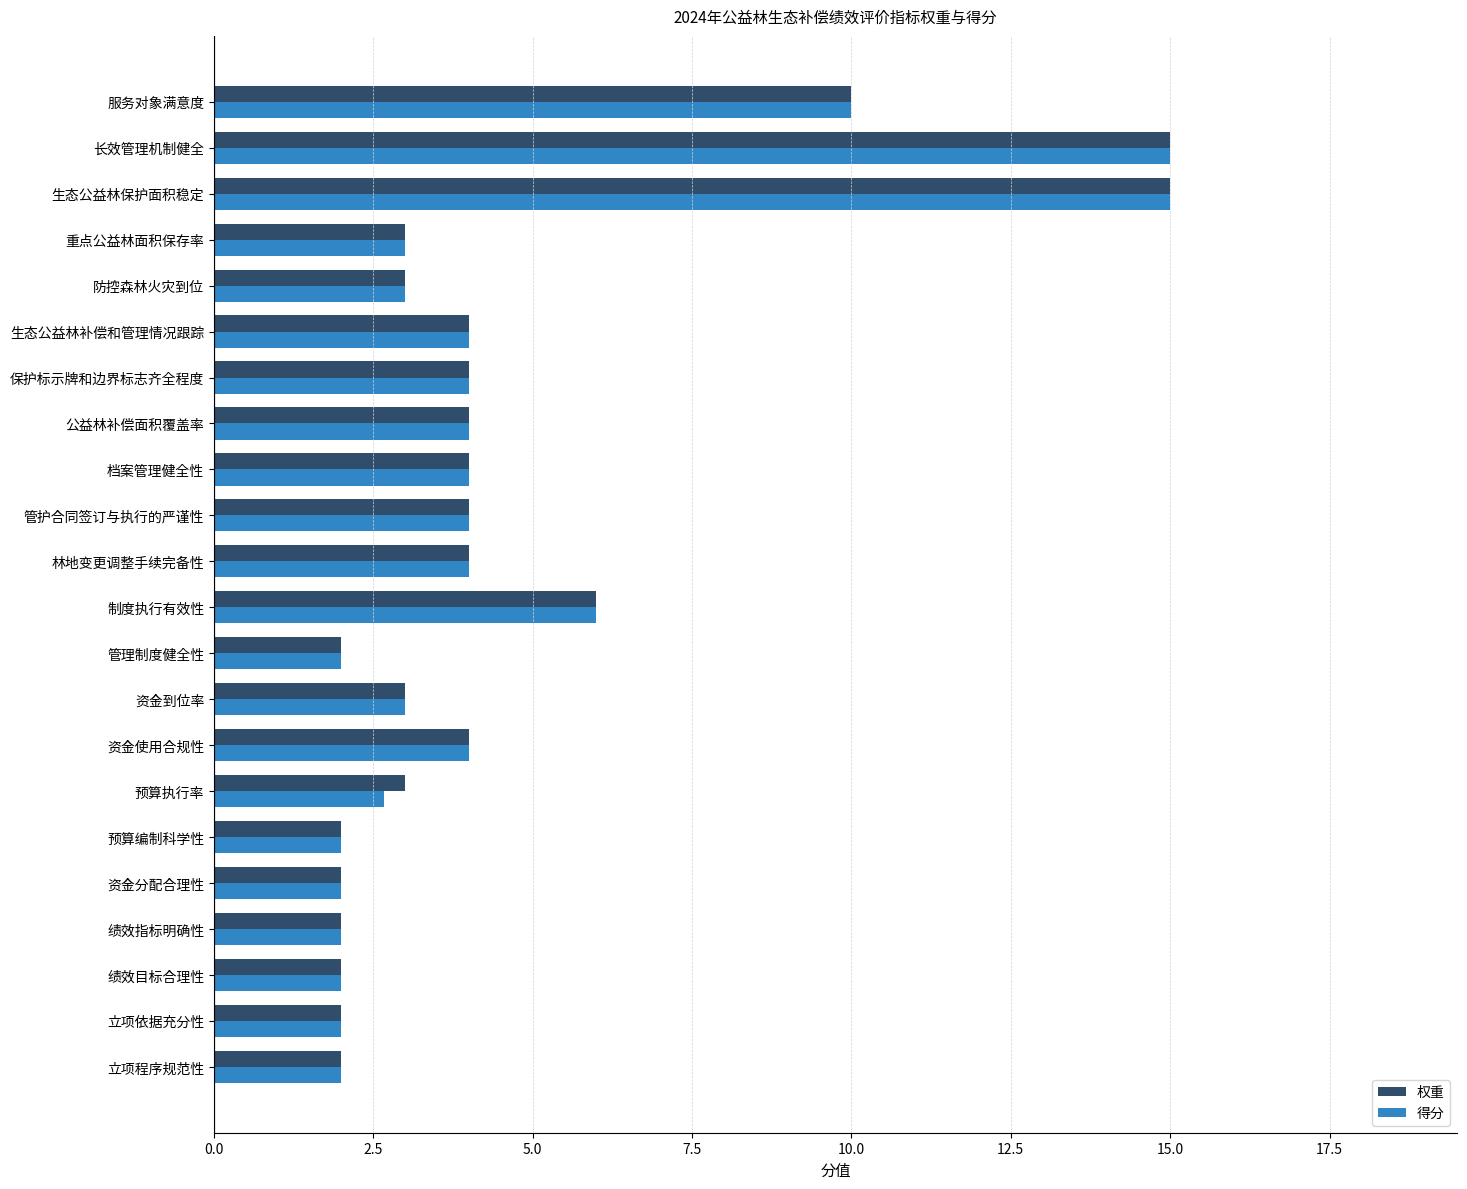

What is the approximate value of 权重 at 资金分配合理性?

2.0